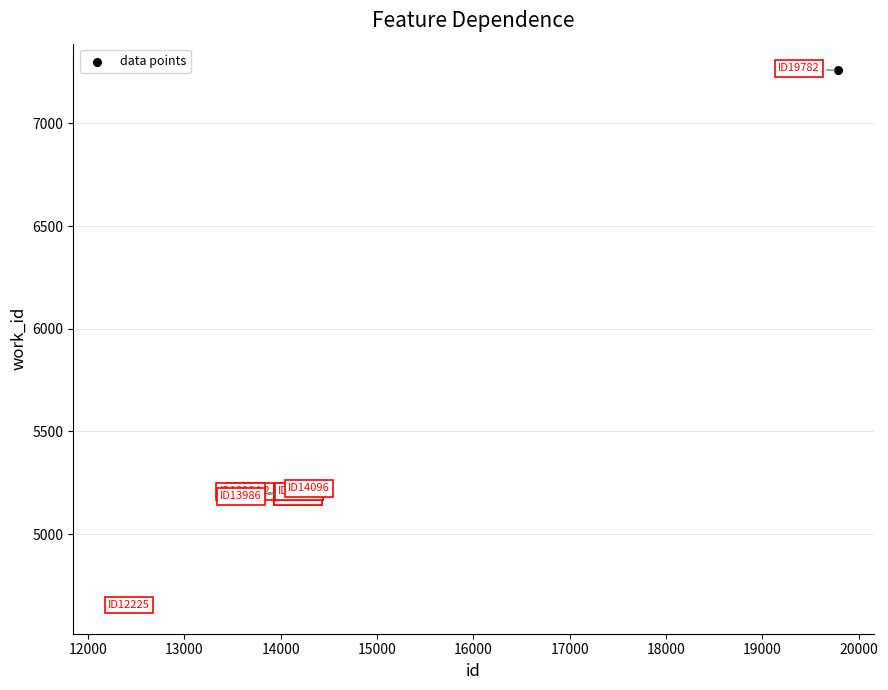

What Y value in the scatter plot is closest to 5951?

5237